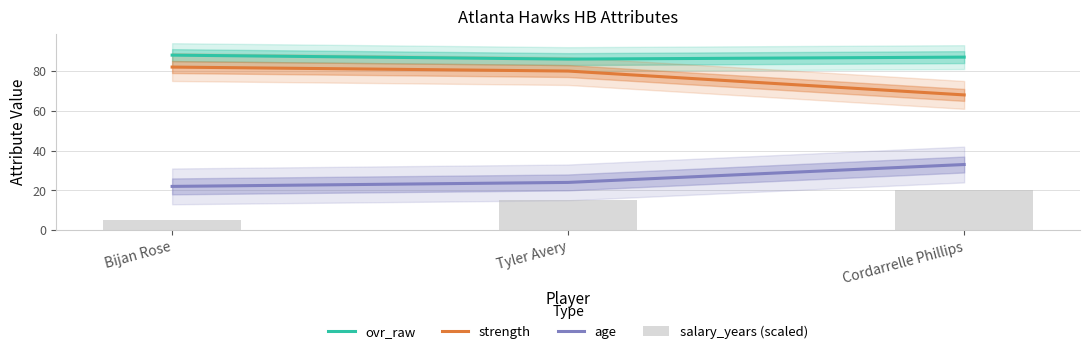

What are all the series names shown in the legend?

ovr_raw, strength, age, salary_years (scaled)